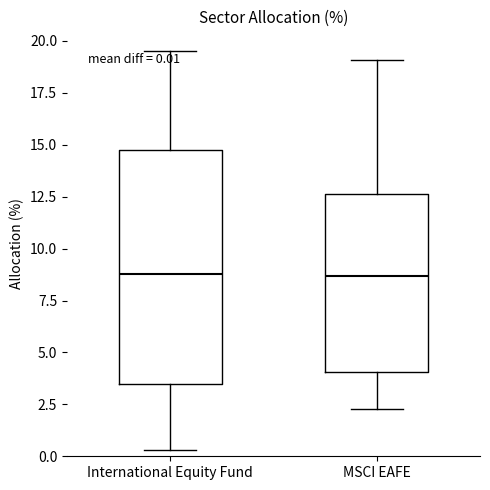

Which box is the tallest, from its lower edge to its upper edge?

International Equity Fund